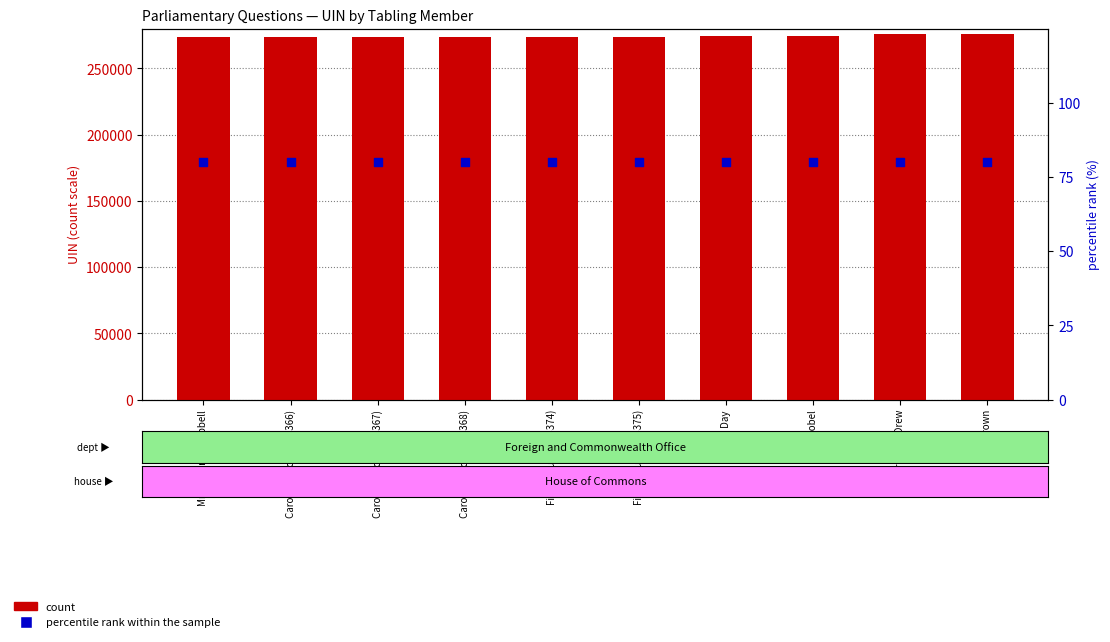

What is the total value across all series at Fiona Bruce (273375)?

273455